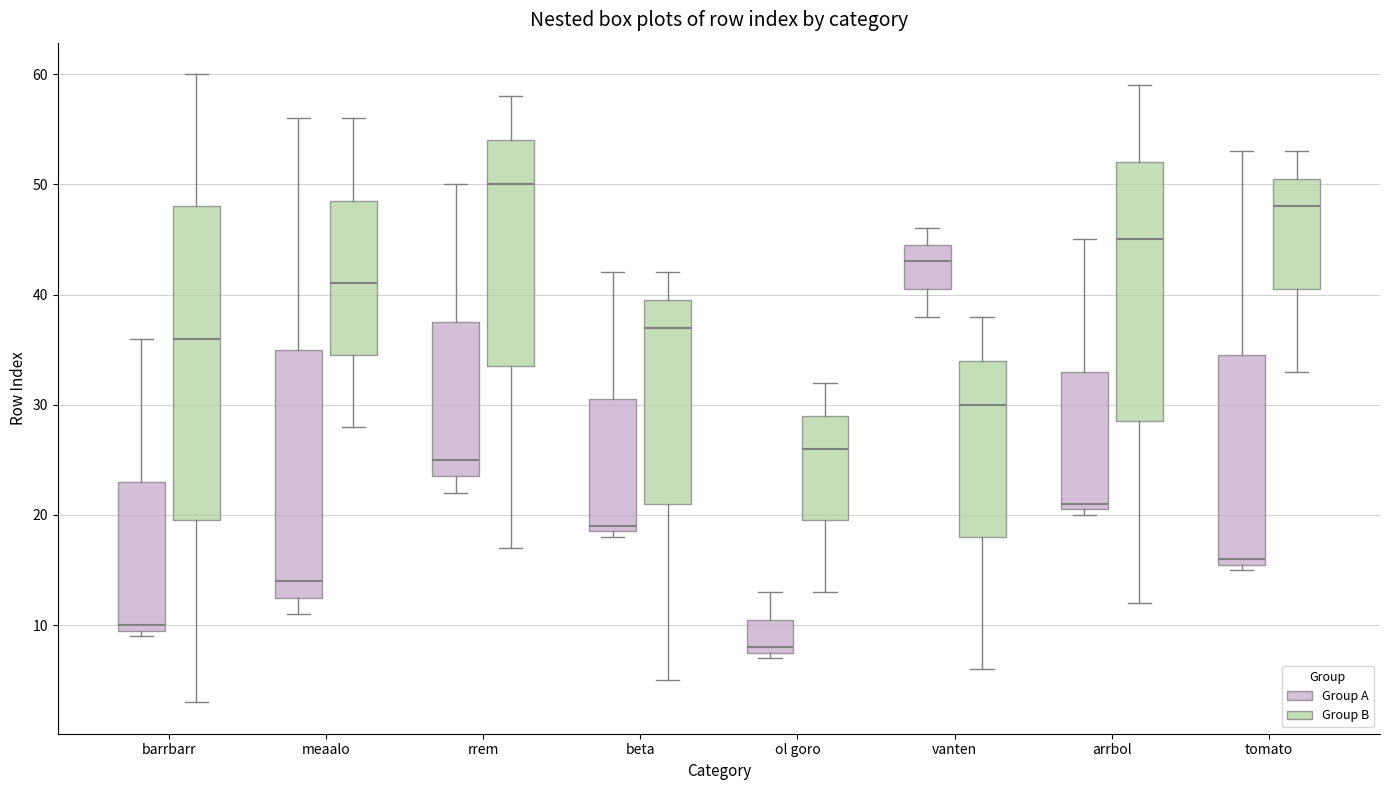

Reading left to right, transcribe this box plot: for each box, give where its median line is, the range the box spans, and where its two whiskers end, as read against the y-axis. The values are not printed on the chart, so give them approximately, as read against the axis.

barrbarr (Group A): median 10 (just above the box's lower edge), box 10 to 23, whiskers 9 to 36
barrbarr (Group B): median 36, box 20 to 48, whiskers 3 to 60
meaalo (Group A): median 14, box 13 to 35, whiskers 11 to 56
meaalo (Group B): median 41, box 35 to 49, whiskers 28 to 56
rrem (Group A): median 25, box 24 to 38, whiskers 22 to 50
rrem (Group B): median 50, box 34 to 54, whiskers 17 to 58
beta (Group A): median 19 (just above the box's lower edge), box 19 to 31, whiskers 18 to 42
beta (Group B): median 37, box 21 to 40, whiskers 5 to 42
ol goro (Group A): median 8 (just above the box's lower edge), box 8 to 11, whiskers 7 to 13
ol goro (Group B): median 26, box 20 to 29, whiskers 13 to 32
vanten (Group A): median 43, box 41 to 45, whiskers 38 to 46
vanten (Group B): median 30, box 18 to 34, whiskers 6 to 38
arrbol (Group A): median 21 (just above the box's lower edge), box 21 to 33, whiskers 20 to 45
arrbol (Group B): median 45, box 29 to 52, whiskers 12 to 59
tomato (Group A): median 16 (just above the box's lower edge), box 16 to 35, whiskers 15 to 53
tomato (Group B): median 48, box 41 to 51, whiskers 33 to 53